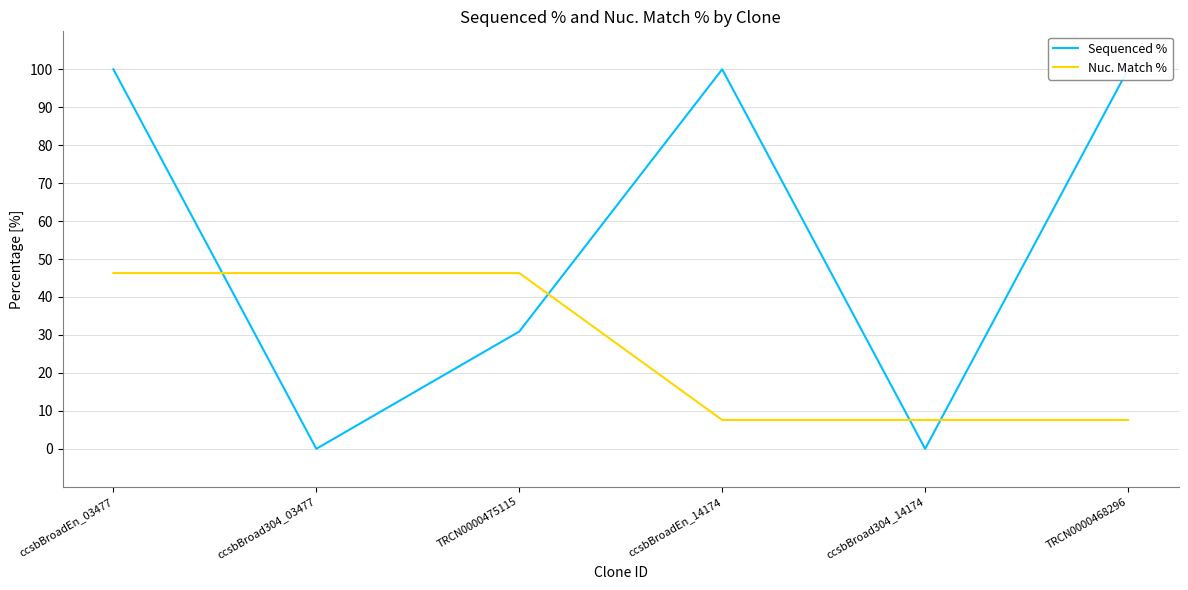

Between TRCN0000475115 and TRCN0000468296, which series saw the biggest shift?

Sequenced %